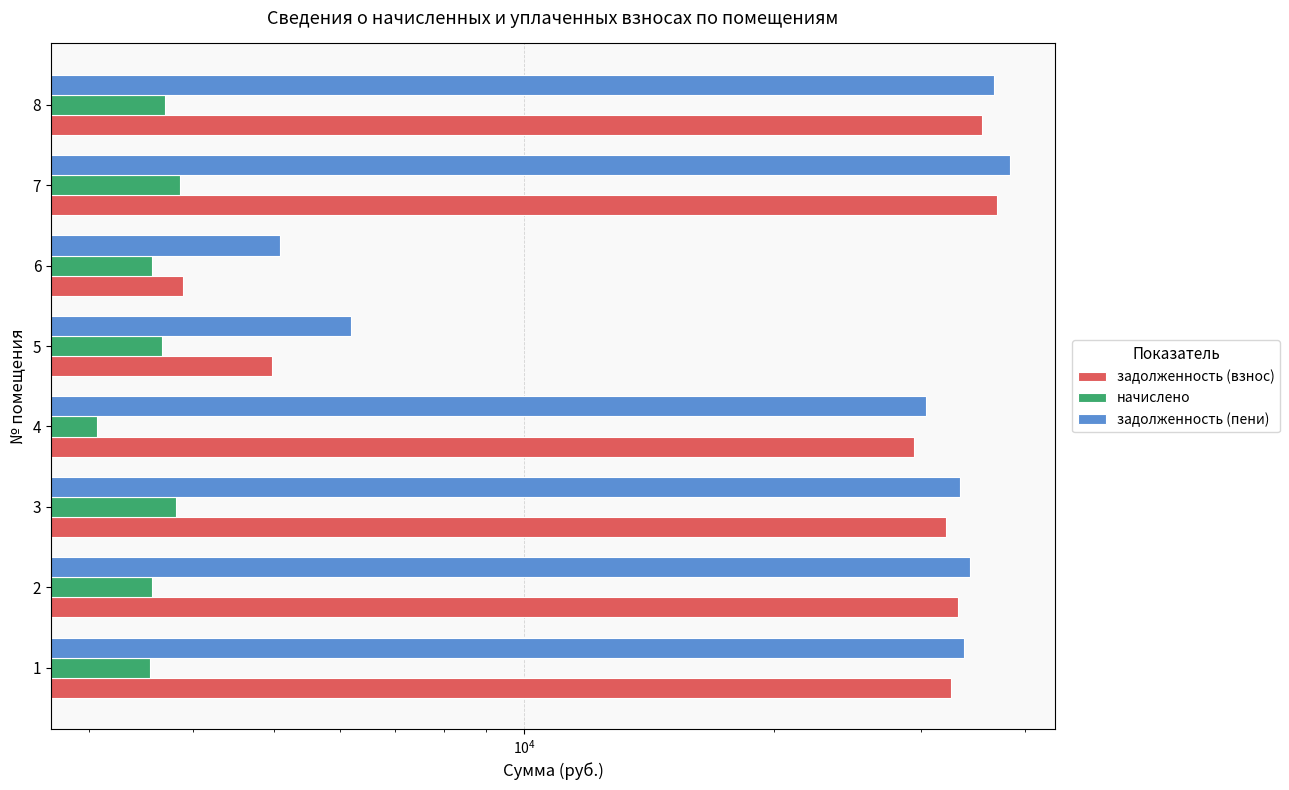

Reading left to right, what are all the values shown in this chart?

задолженность (взнос): 32637.6	33228.4	32170.4	29447.5	4970.1	3888.3	37069.2	35544.7
начислено: 3549.6	3571.2	3816.0	3060.0	3672.0	3571.2	3852.0	3693.6
задолженность (пени): 33820.8	34418.8	33442.4	30467.5	6194.1	5078.7	38353.2	36775.9